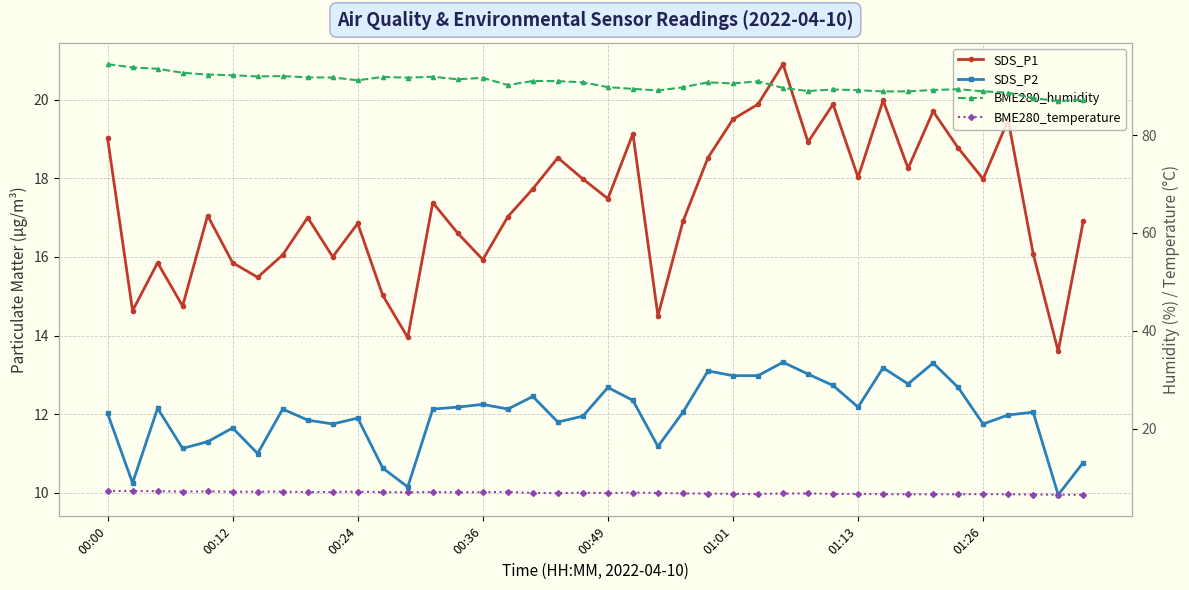

Between 18 and 28, which series saw the biggest shift?

BME280_humidity